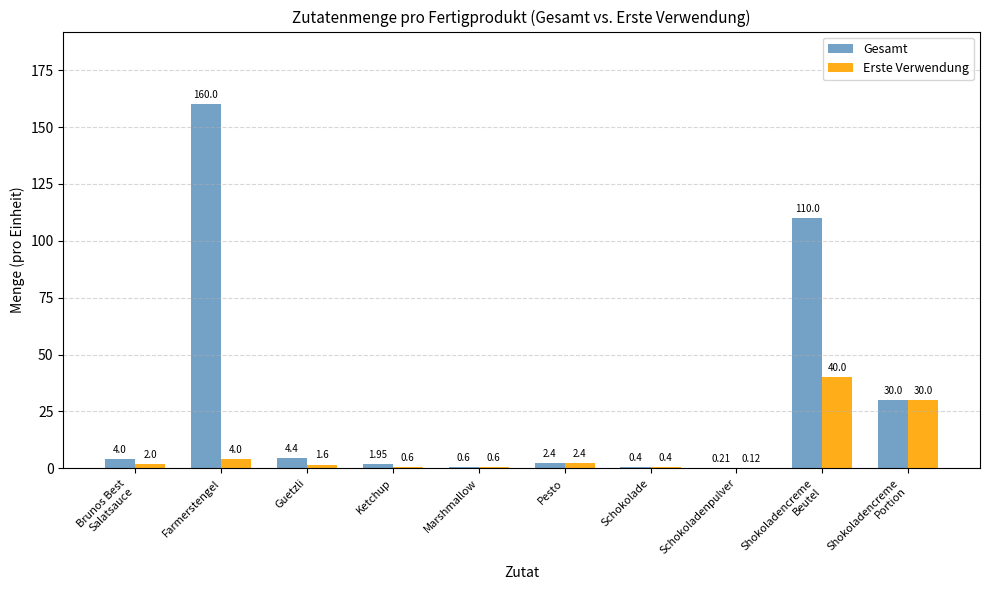

Which category has the highest value across all series?

Farmerstengel